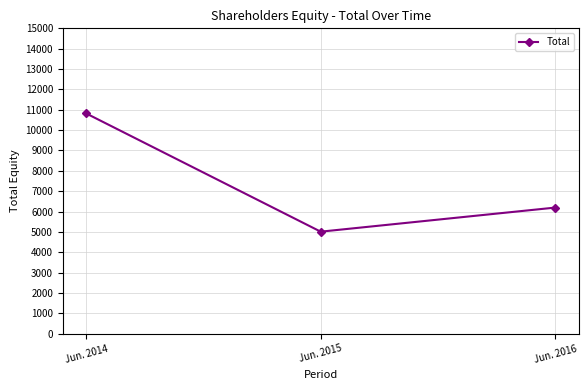

What is the value of the 1st point from the left?

10818